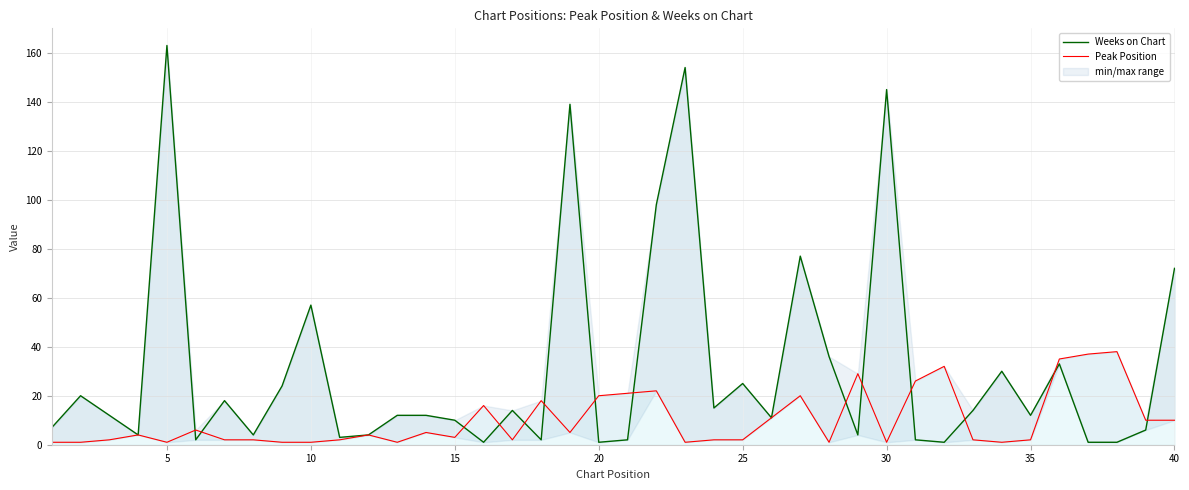

Read the Weeks on Chart value at 15, to the nearest 5.

10